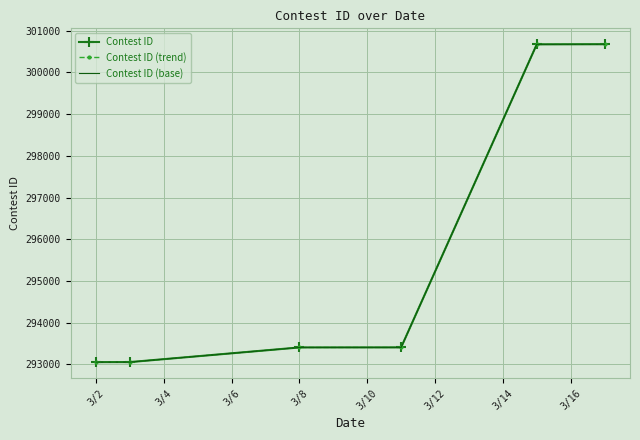

True or false: Contest ID (trend) has more than 1 interior local peaks.

False